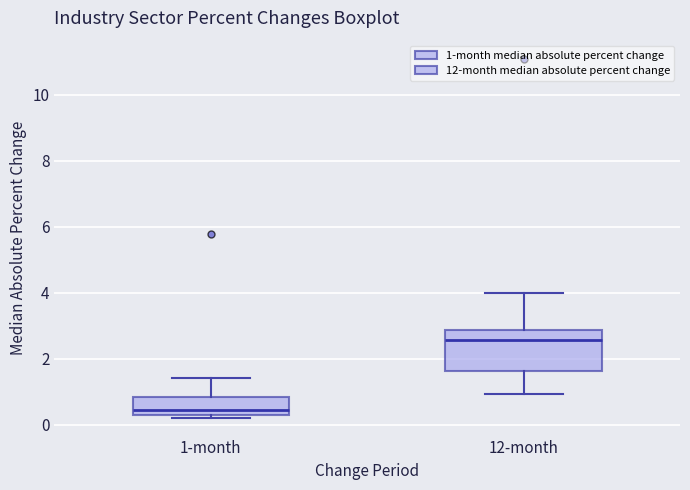

Reading left to right, transcribe this box plot: for each box, give where its median line is, the range the box spans, and where its two whiskers end, as read against the y-axis. The values are not printed on the chart, so give them approximately, as read against the axis.

1-month: median 0.4, box 0.2 to 0.8, whiskers 0.2 (just below the box's lower edge) to 1.4
12-month: median 2.6, box 1.6 to 2.8, whiskers 1.0 to 4.0